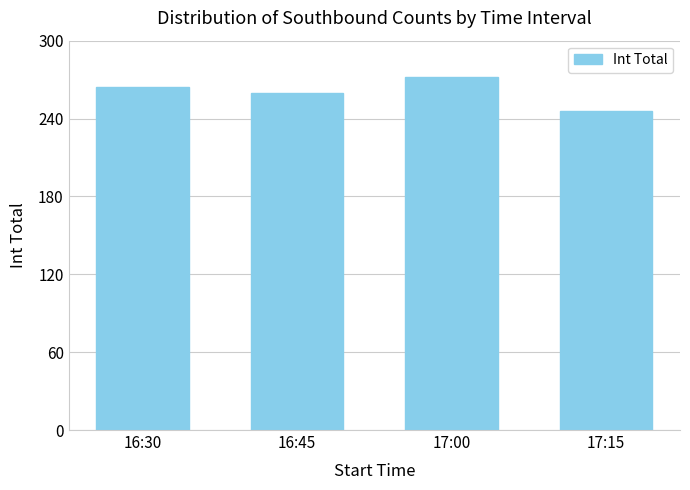

Which label corresponds to the largest value in the chart?

17:00